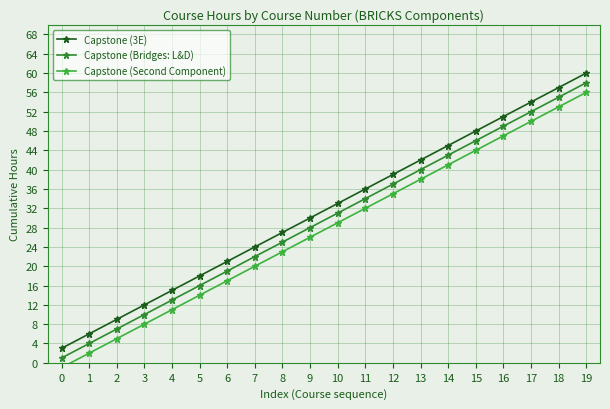

True or false: Capstone (Bridges: L&D) and Capstone (3E) intersect in this chart.

False